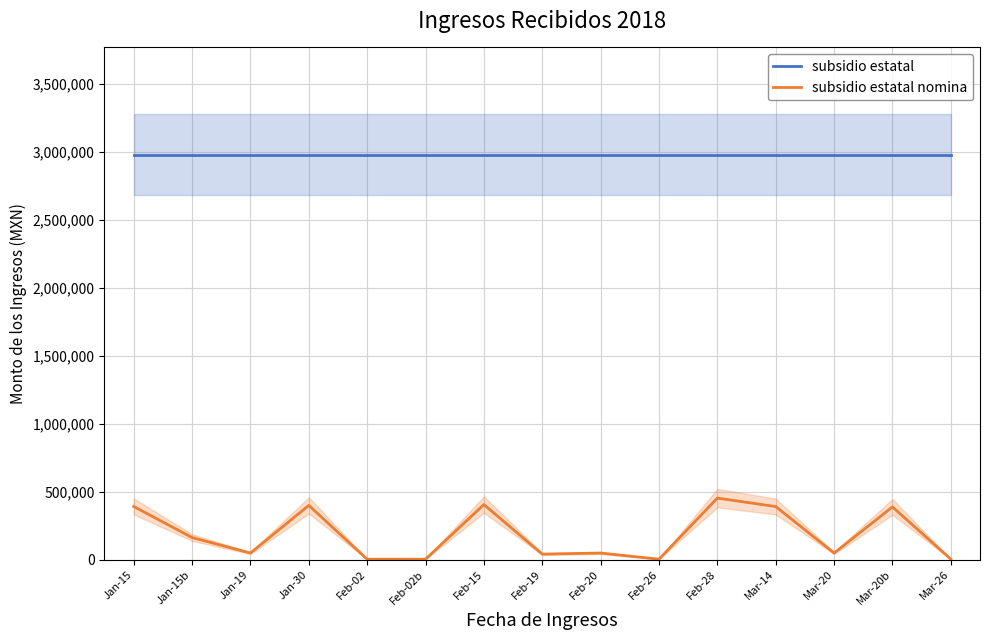

What is the approximate value of subsidio estatal at Mar-14?

2979072.4